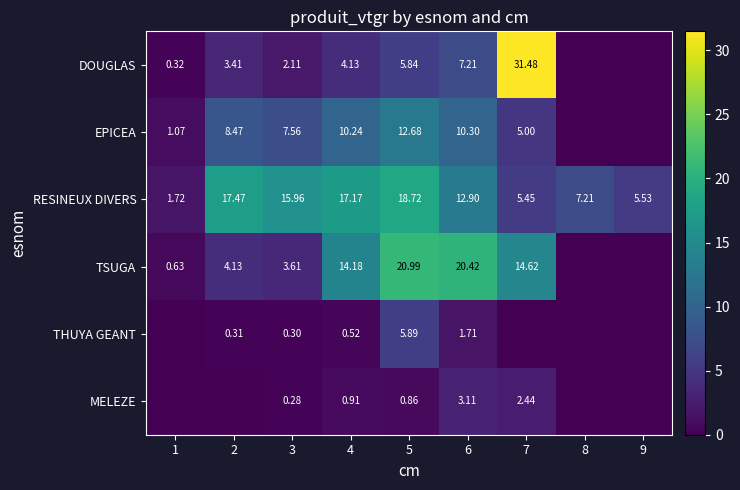

Is it true that DOUGLAS equals 0.5 at 1?

False